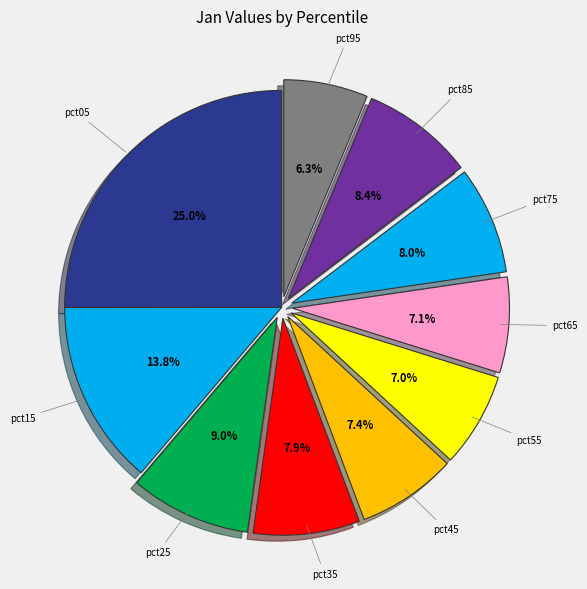

Is there any slice that represents more than half of the pie?

No